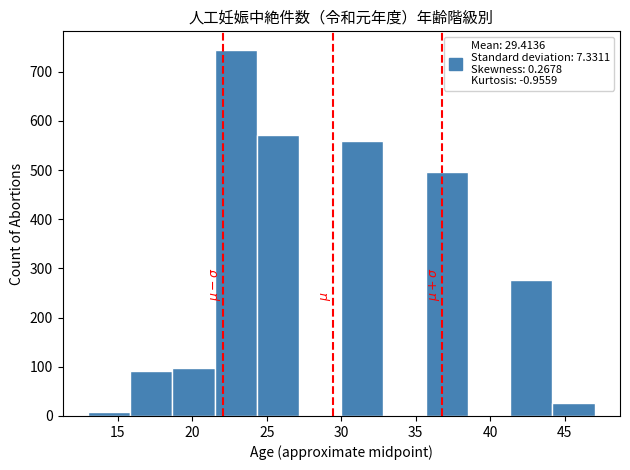

Reading left to right, list every bar in this chart as the range it spans on the x-axis followed by its height. Neither the bar edges nor the heights are printed on the chart, so give them approximately, as read against the axes.

13.0 to 16.0: under 10
16.0 to 18.5: 90
18.5 to 21.5: 100
21.5 to 24.5: 750
24.5 to 27.0: 570
27.0 to 30.0: 0
30.0 to 33.0: 560
33.0 to 35.5: 0
35.5 to 38.5: 500
38.5 to 41.5: 0
41.5 to 44.0: 280
44.0 to 47.0: 30